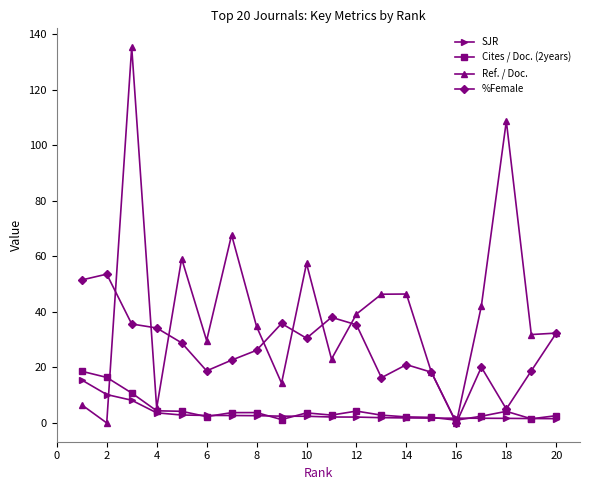

Which series has the widest spread of values?

Ref. / Doc.